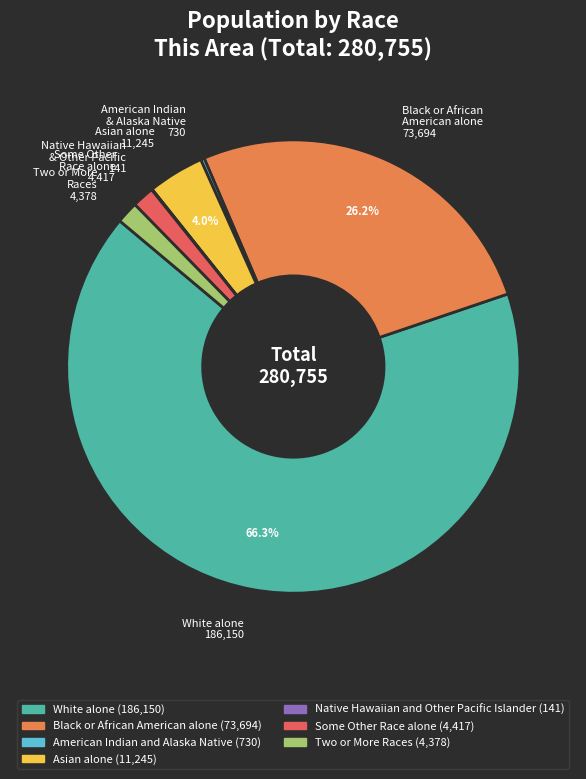

Does Black or African American alone 73,694 represent more than half of the total?

No